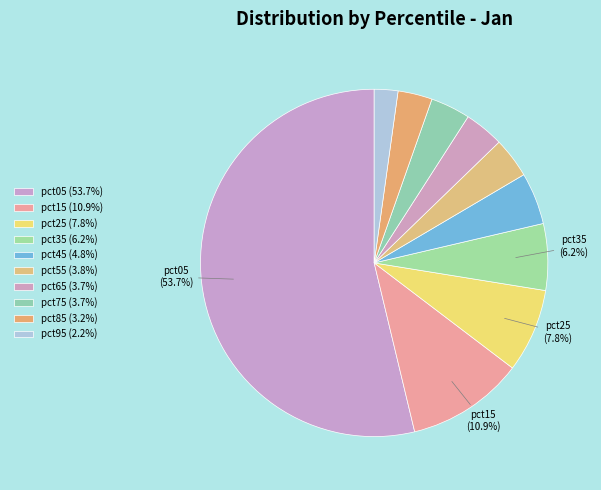

How many slices are in this pie chart?

10